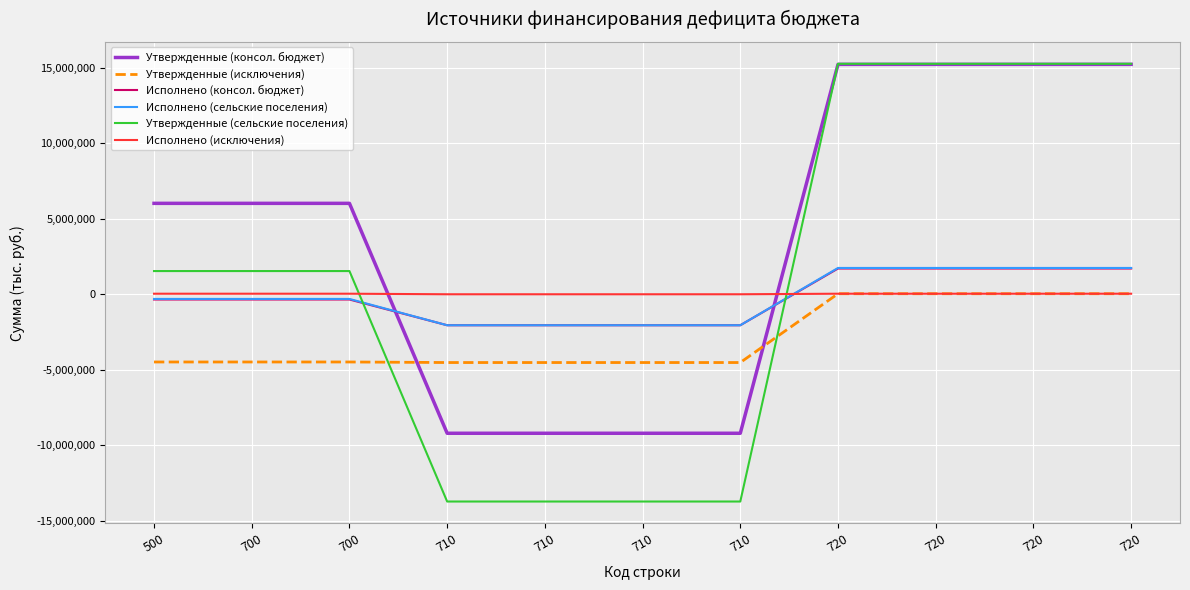

Rank the series at 710 from highest to lowest value.

Исполнено (исключения), Исполнено (консол. бюджет), Исполнено (сельские поселения), Утвержденные (исключения), Утвержденные (консол. бюджет), Утвержденные (сельские поселения)